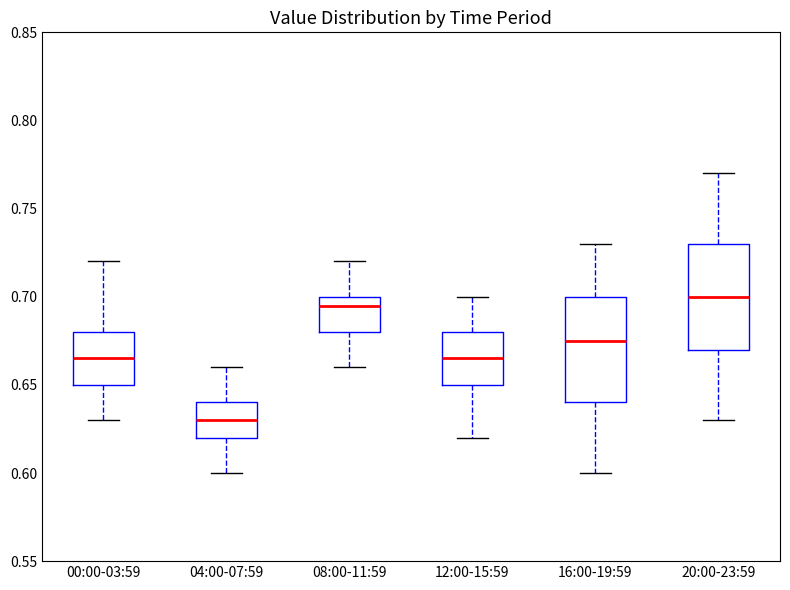

Reading left to right, read every box against the y-axis: the position of its median line, the range the box covers, and the ends of its whiskers. The values are not printed on the chart, so give them approximately, as read against the axis.

00:00-03:59: median 0.665, box 0.650 to 0.680, whiskers 0.630 to 0.720
04:00-07:59: median 0.630, box 0.620 to 0.640, whiskers 0.600 to 0.660
08:00-11:59: median 0.695, box 0.680 to 0.700, whiskers 0.660 to 0.720
12:00-15:59: median 0.665, box 0.650 to 0.680, whiskers 0.620 to 0.700
16:00-19:59: median 0.675, box 0.640 to 0.700, whiskers 0.600 to 0.730
20:00-23:59: median 0.700, box 0.670 to 0.730, whiskers 0.630 to 0.770